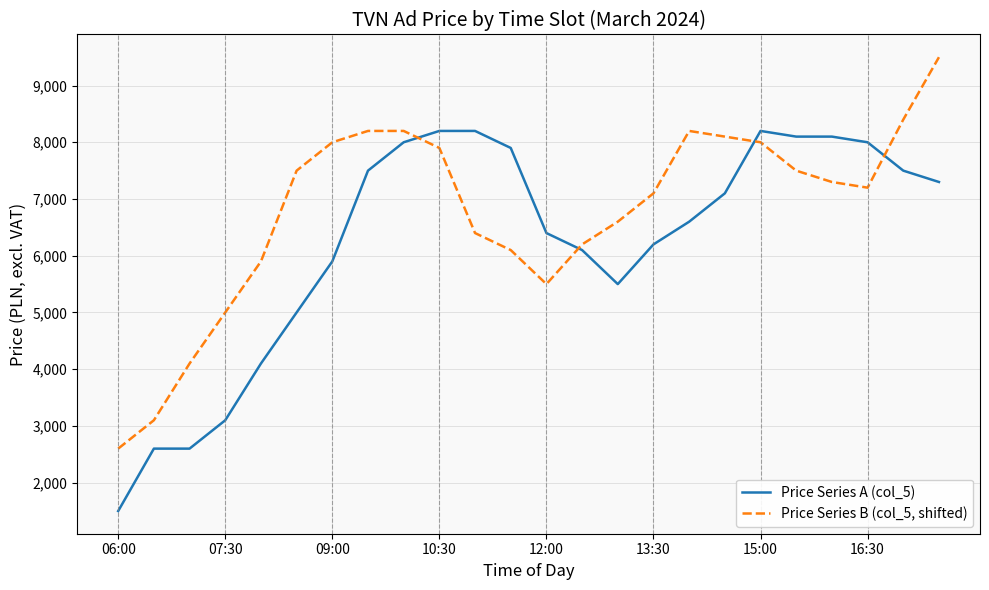

Reading left to right, what are all the values shown in this chart?

Price Series A (col_5): 1500	2600	2600	3100	4100	5000	5900	7500	8000	8200	8200	7900	6400	6100	5500	6200	6600	7100	8200	8100	8100	8000	7500	7300
Price Series B (col_5, shifted): 2600	3100	4100	5000	5900	7500	8000	8200	8200	7900	6400	6100	5500	6200	6600	7100	8200	8100	8000	7500	7300	7200	8400	9500